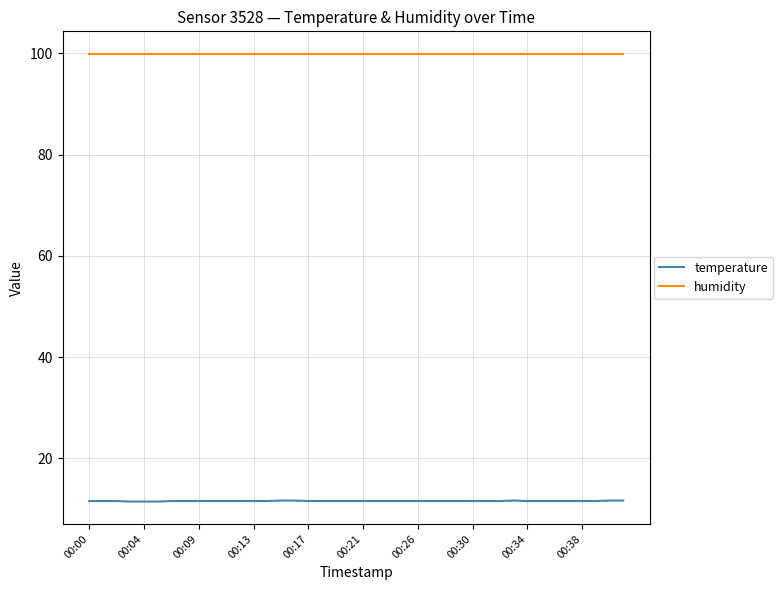

Count the number of categories in the chart.

40